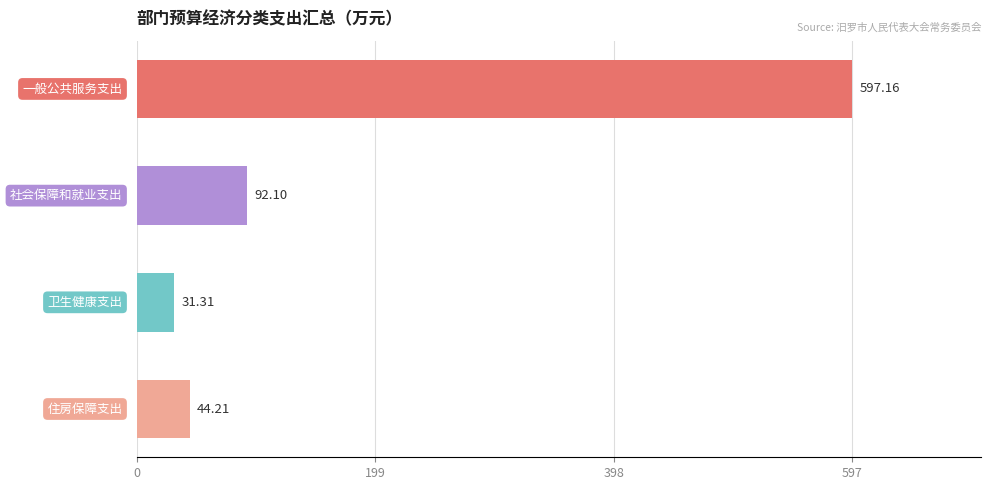

What is the average value?

191.2